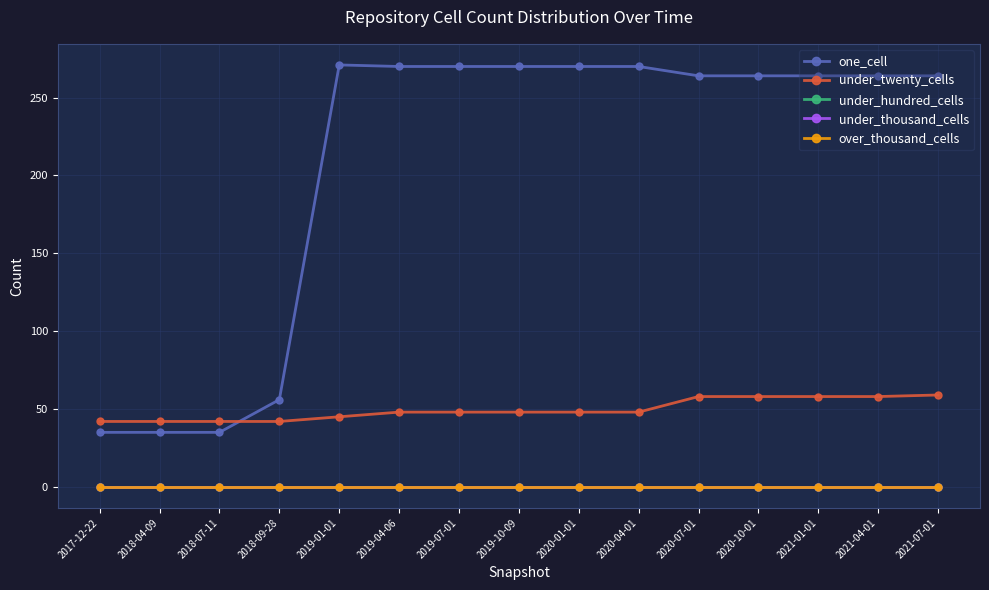

List the series in order of their peak value, highest first.

one_cell, under_twenty_cells, under_hundred_cells, under_thousand_cells, over_thousand_cells